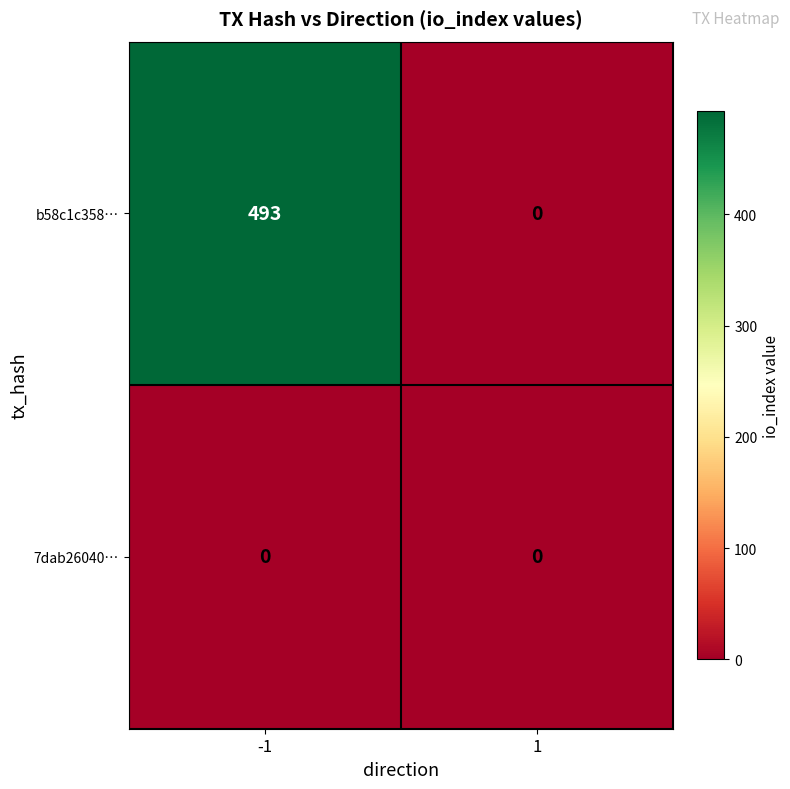

Which series has the largest total across all categories?

b58c1c358…